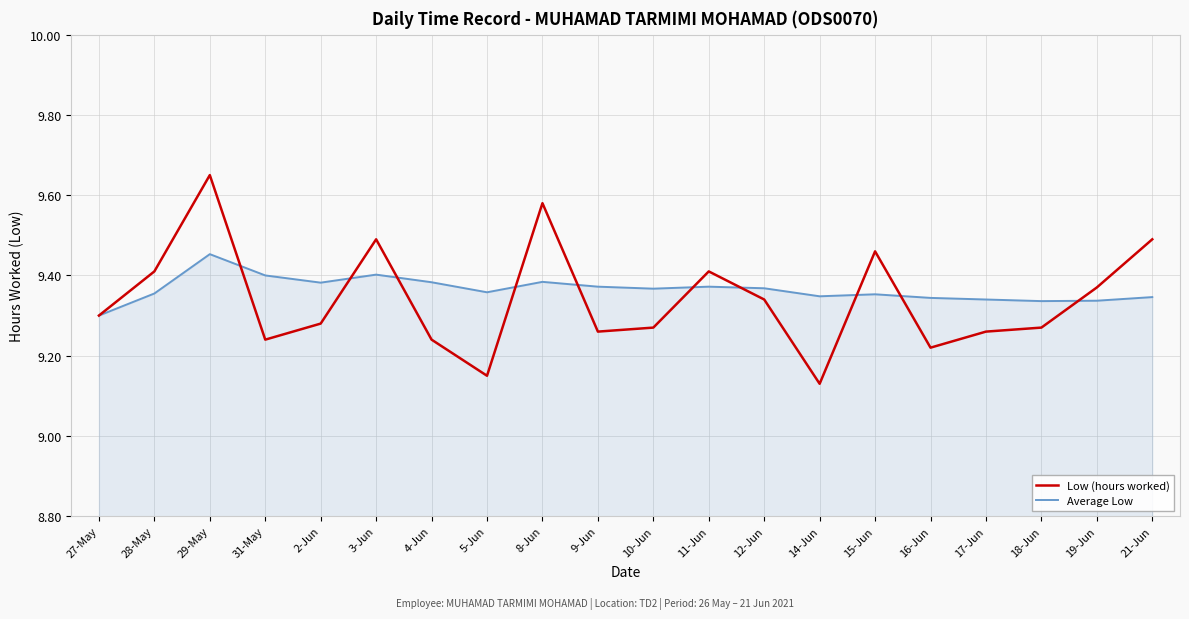

What is the difference between the highest and lowest values at 14-Jun?

0.2